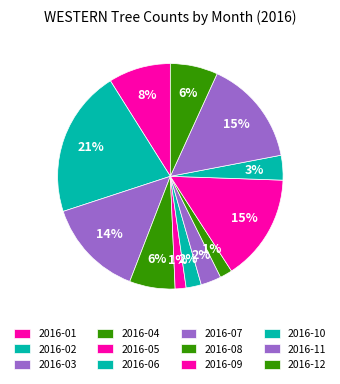

Rank the categories by value from highest to lowest.

2016-02, 2016-09, 2016-11, 2016-03, 2016-01, 2016-12, 2016-04, 2016-10, 2016-07, 2016-06, 2016-08, 2016-05